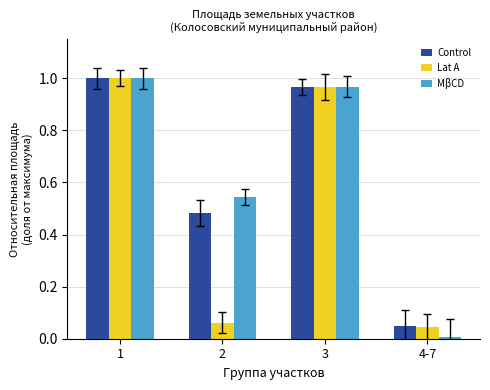

At 2, list the series in order from largest to smallest.

MβCD, Control, Lat A